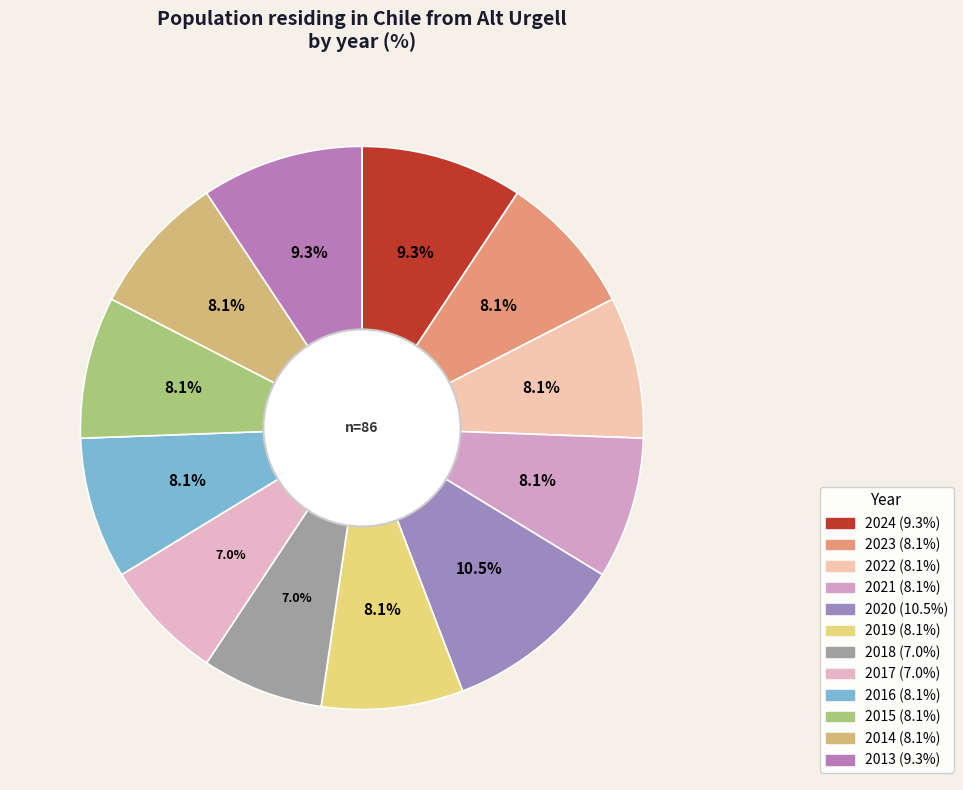

To the nearest percent, what is the difference between the largest and smallest slice percentages?

3%